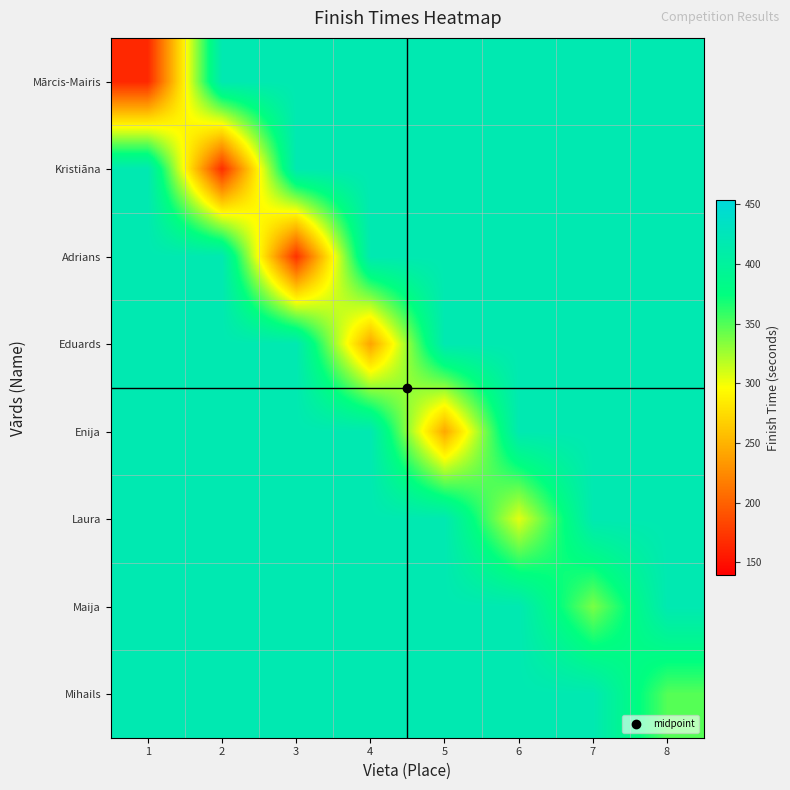

Which category has the highest value across all series?

2